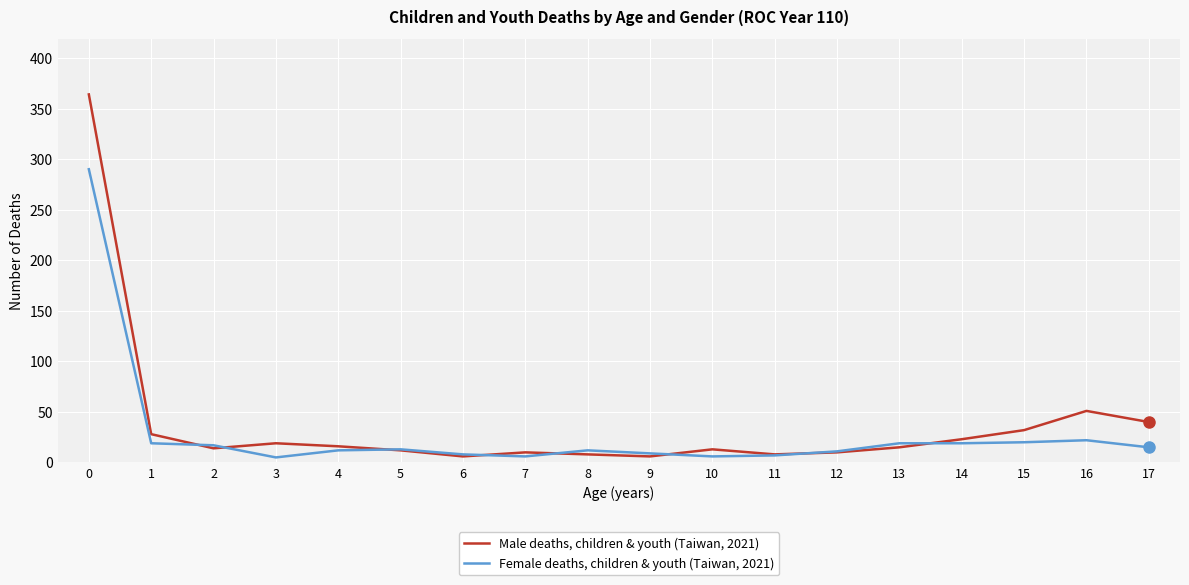

What is the maximum value shown in the chart?

364